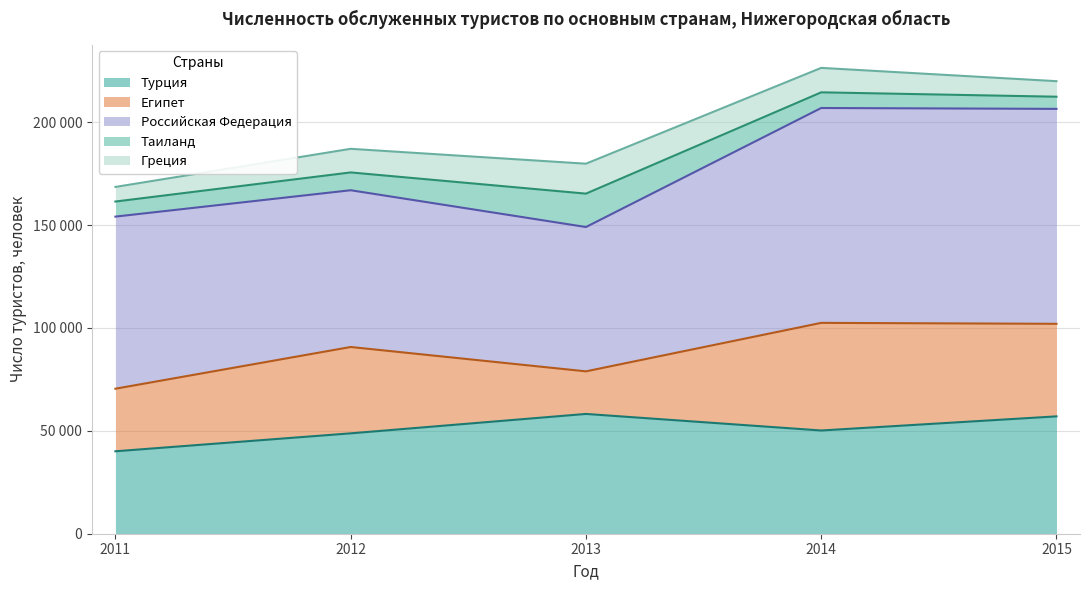

What is the sum of all Российская Федерация values?

438869